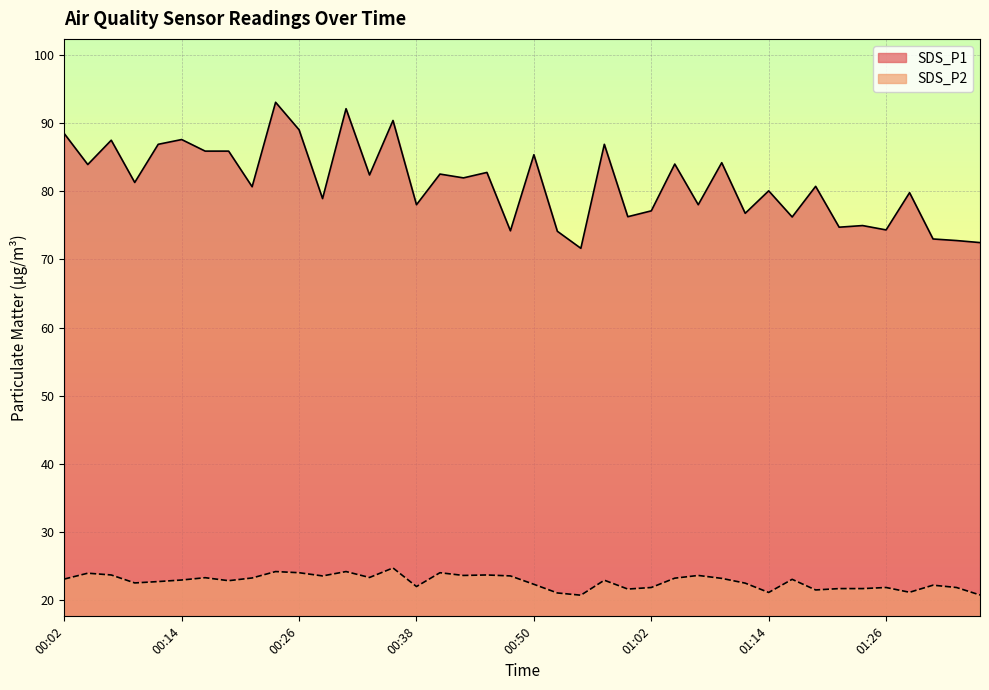

Where does the SDS_P2 series first go above 22?

00:02